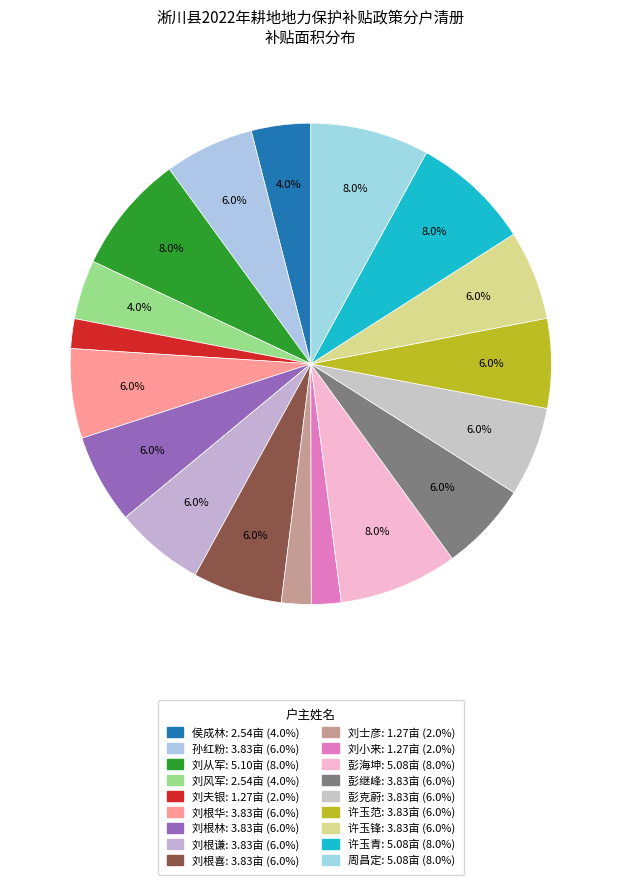

How many slices are in this pie chart?

18